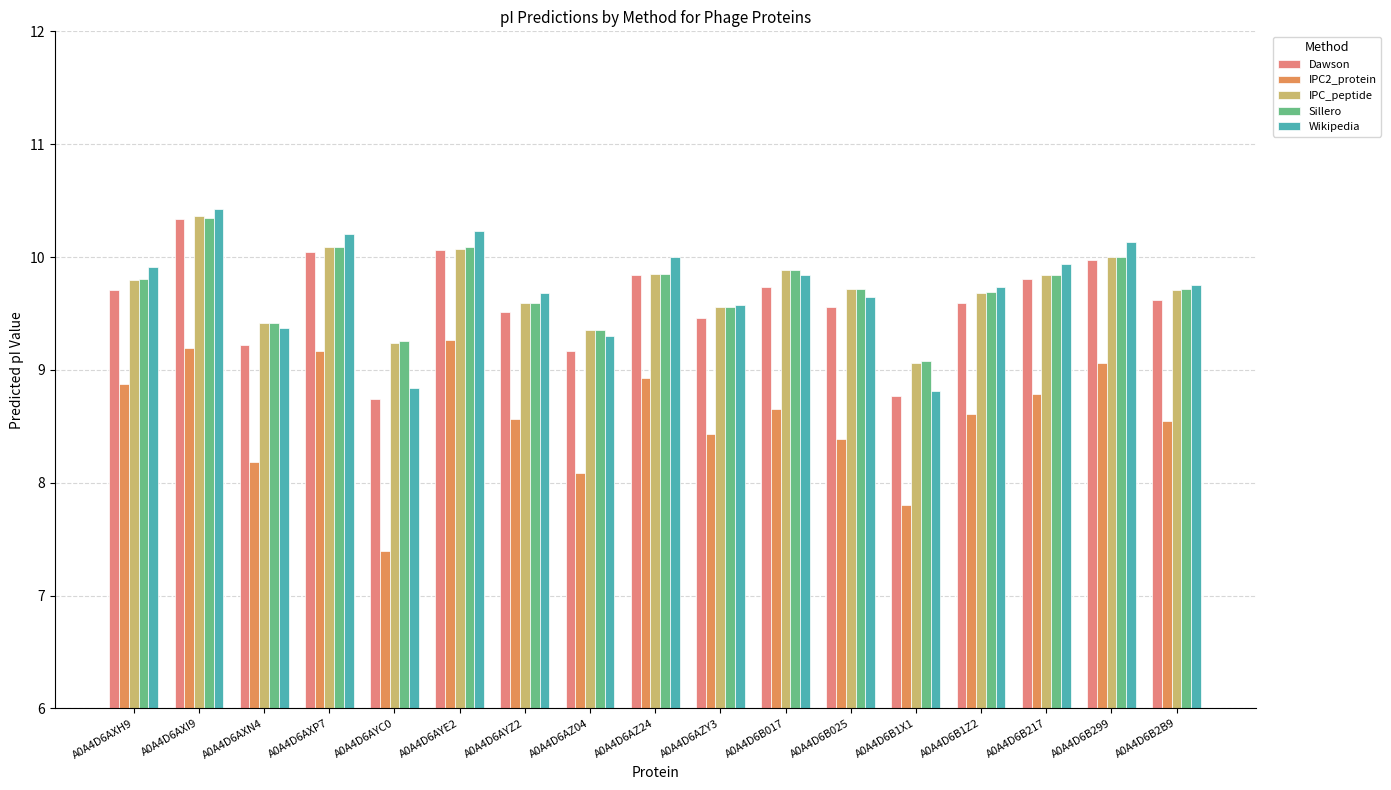

What is the lowest value of the Dawson series?

8.7